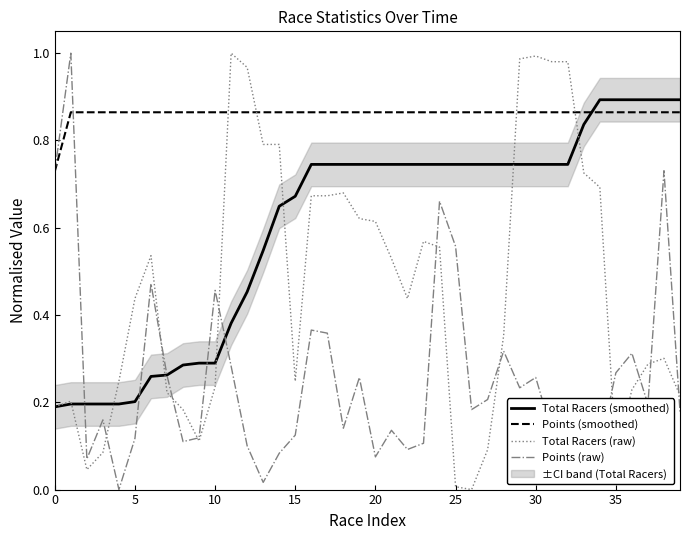

Is it true that Total Racers (raw) equals 0.7 at 34?

True